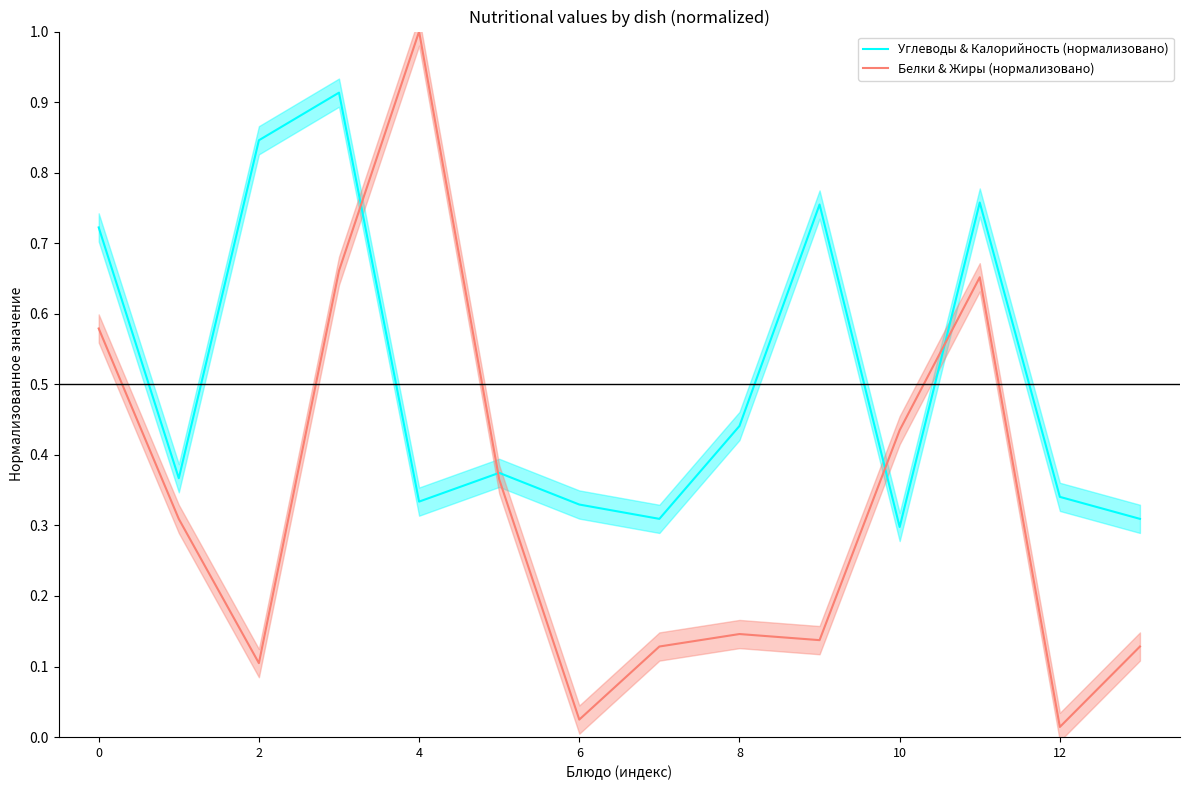

Which series ends up on top after the final intersection of Белки & Жиры (нормализовано) and Углеводы & Калорийность (нормализовано)?

Углеводы & Калорийность (нормализовано)